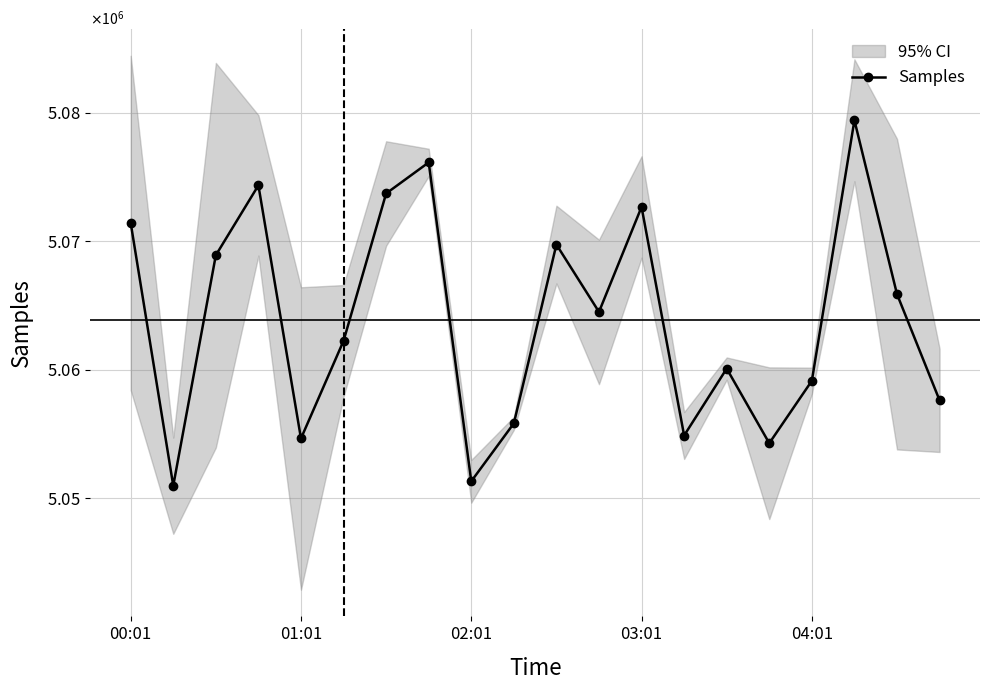

List the labels in order of value, smallest first.

01:01, 8, 15, 04:01, 13, 9, 19, 16, 14, 5, 11, 18, 02:01, 10, 00:01, 12, 6, 03:01, 7, 17